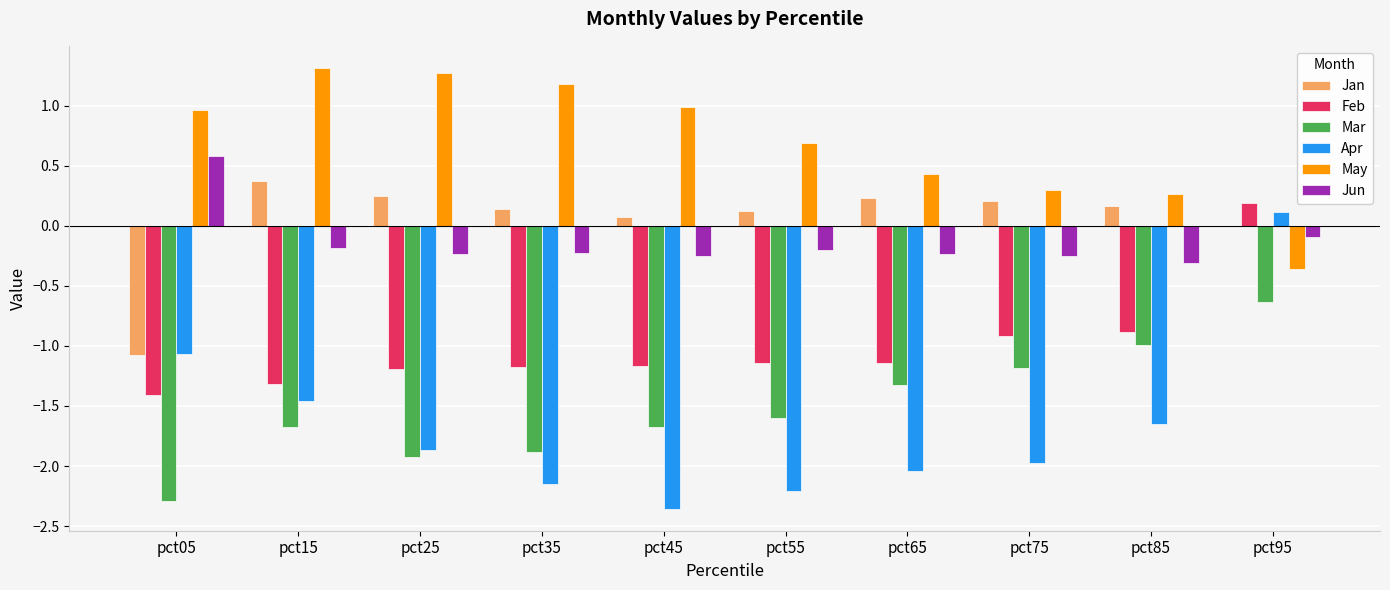

How many data points does each series have?

10